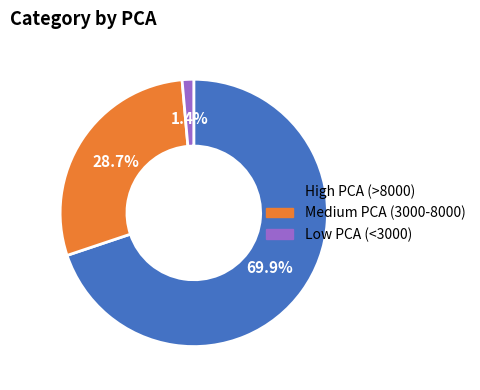

Which has a higher value, Low PCA (<3000) or Medium PCA (3000-8000)?

Medium PCA (3000-8000)